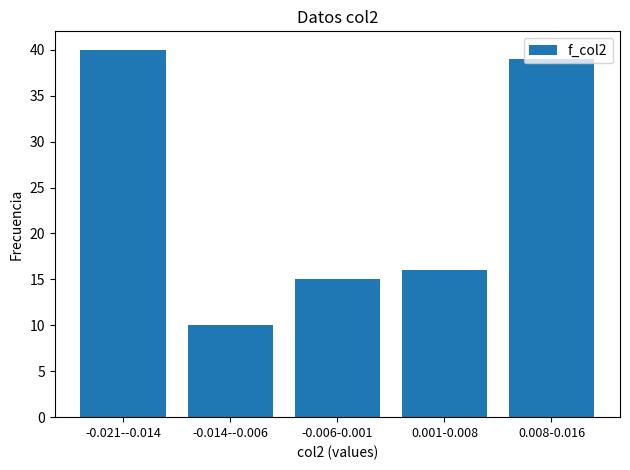

What is the difference between the second highest and second lowest values?

24